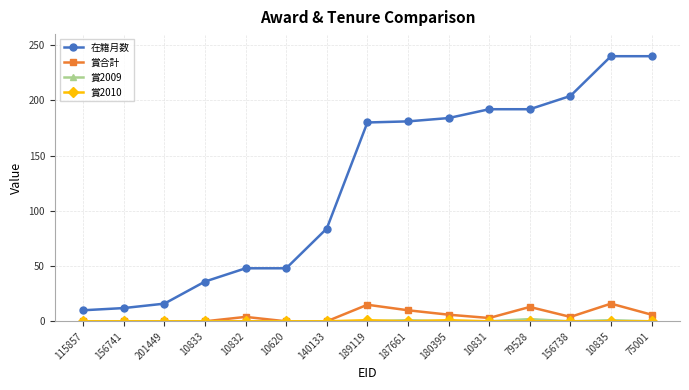

Which series changed the most between 10832 and 140133?

在籍月数